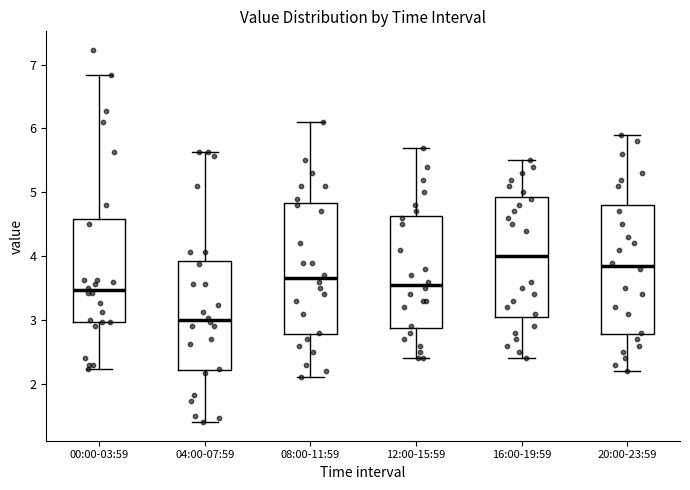

Which box's median line is the highest?

16:00-19:59